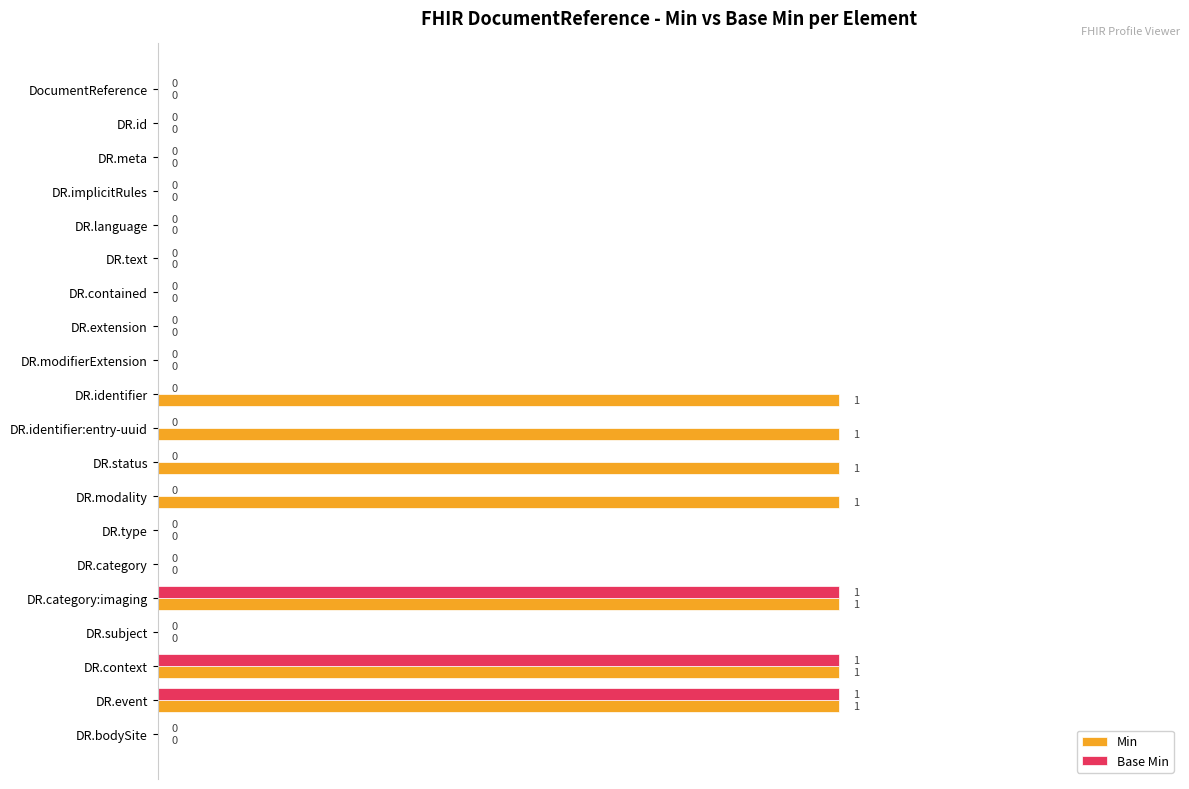

How many distinct data groups are displayed?

2